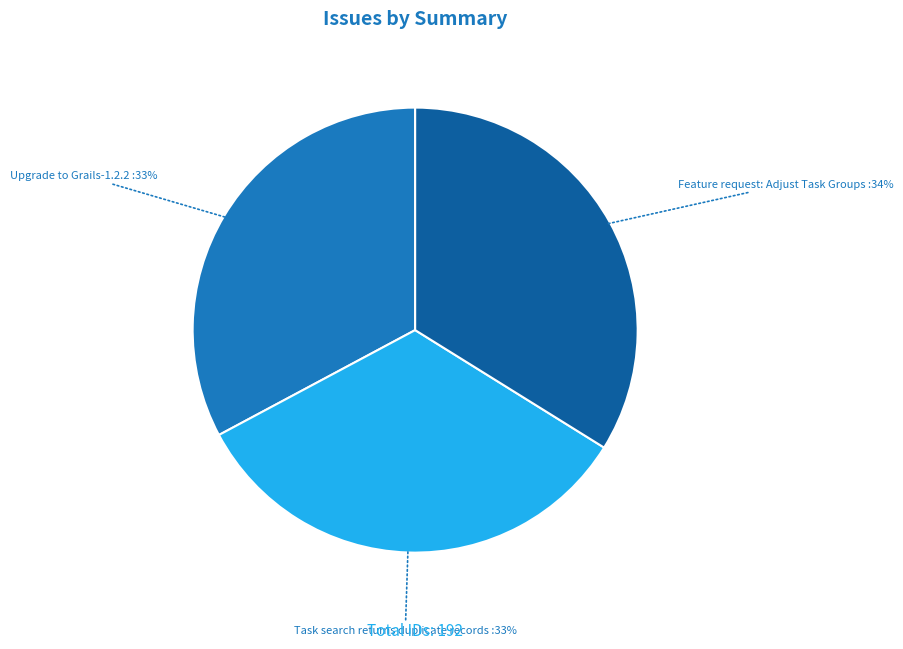

Does Upgrade to Grails-1.2.2 account for over 50% of the chart?

No